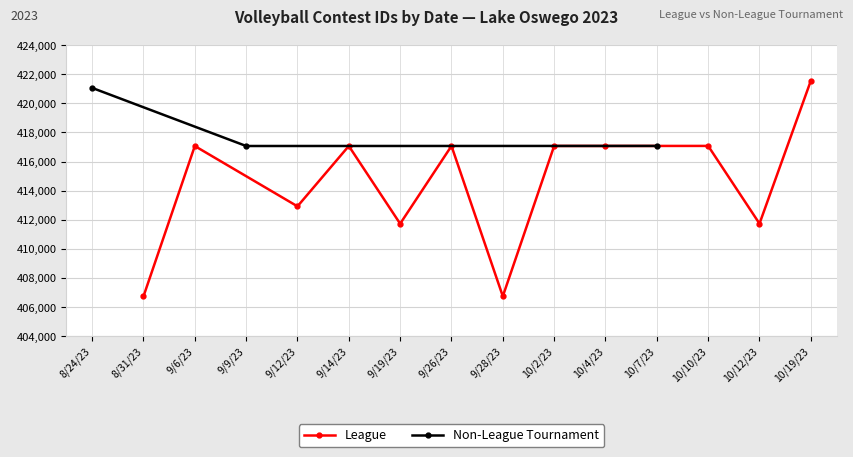

What is the value of the League point at the 10th from the left?

417072